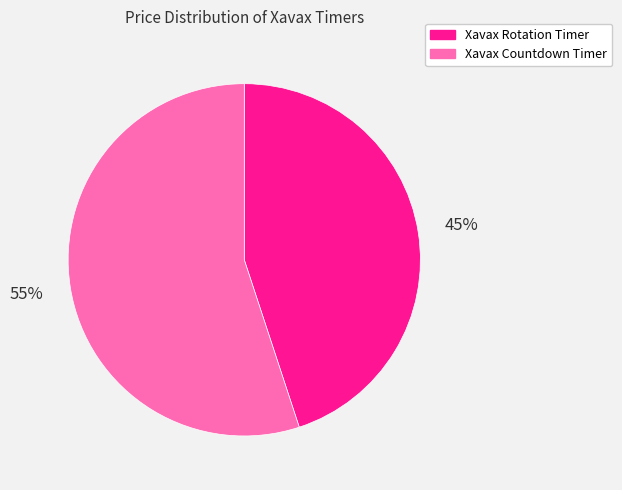

To the nearest percent, what is the average slice percentage?

50%